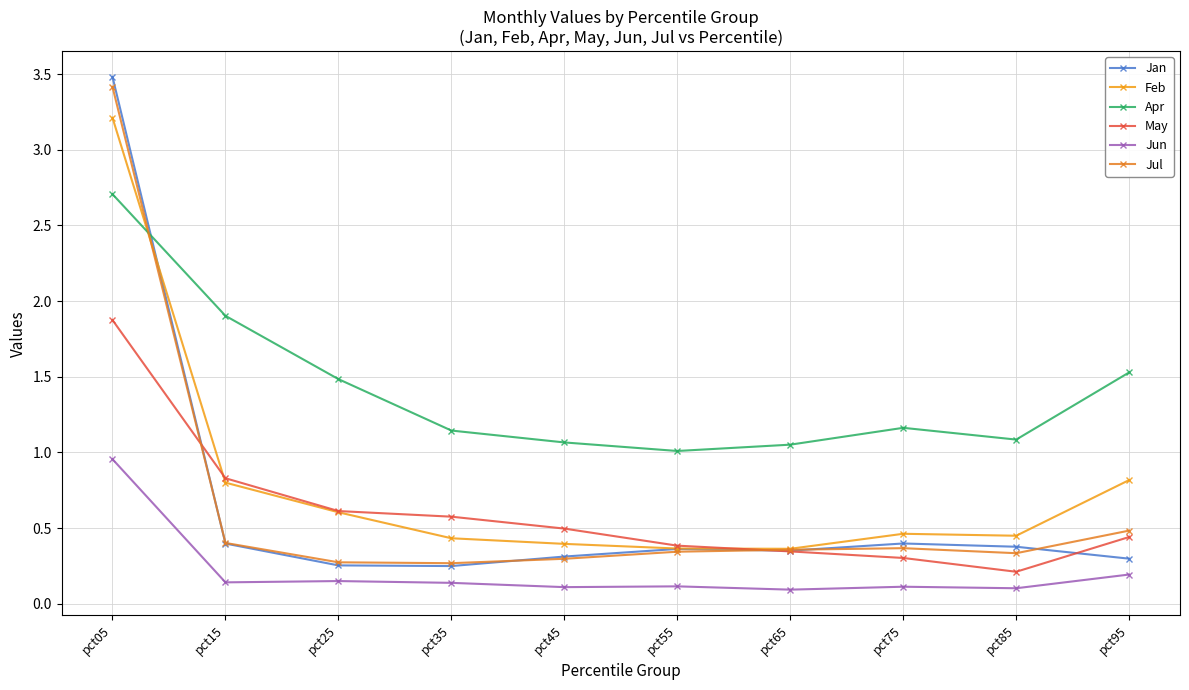

What is the difference between the maximum and second lowest values in the Jun series?

0.9